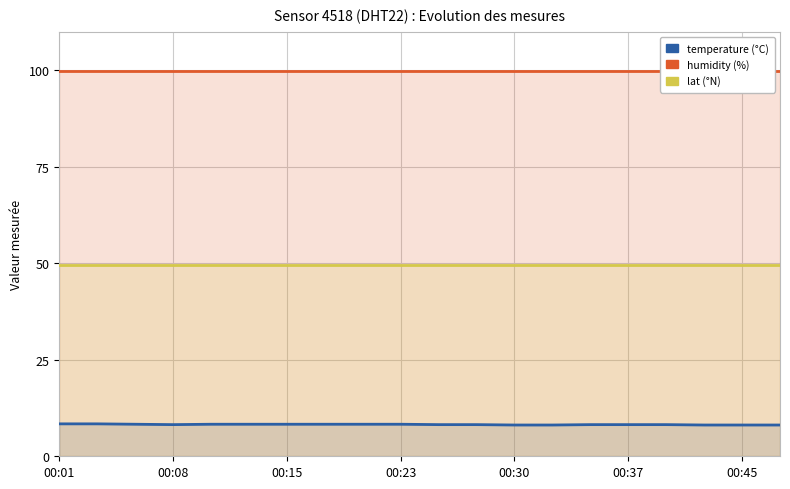

Which series changed the most between 00:15 and 00:23?

temperature (°C)